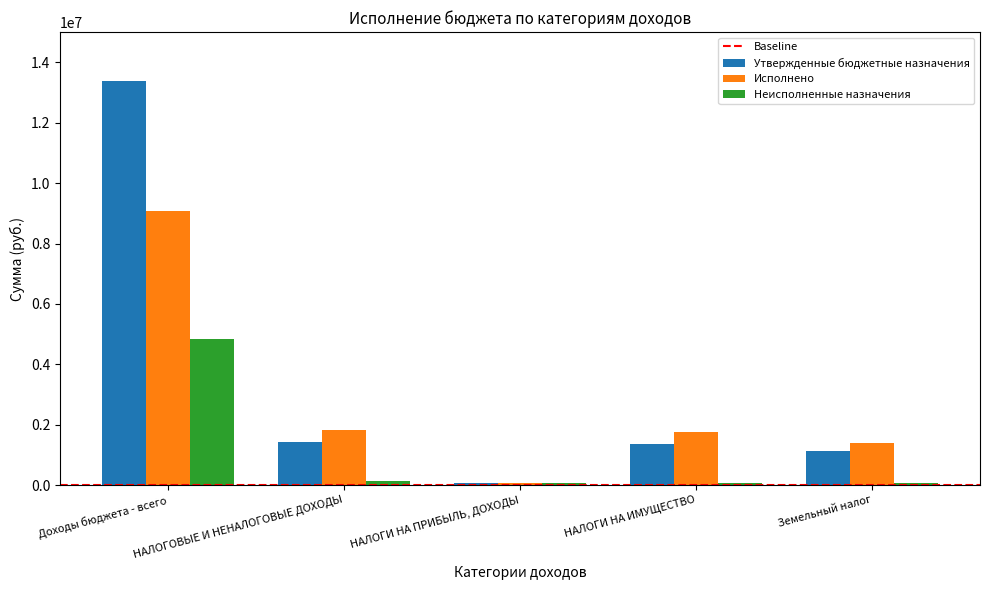

How many data points does each series have?

5